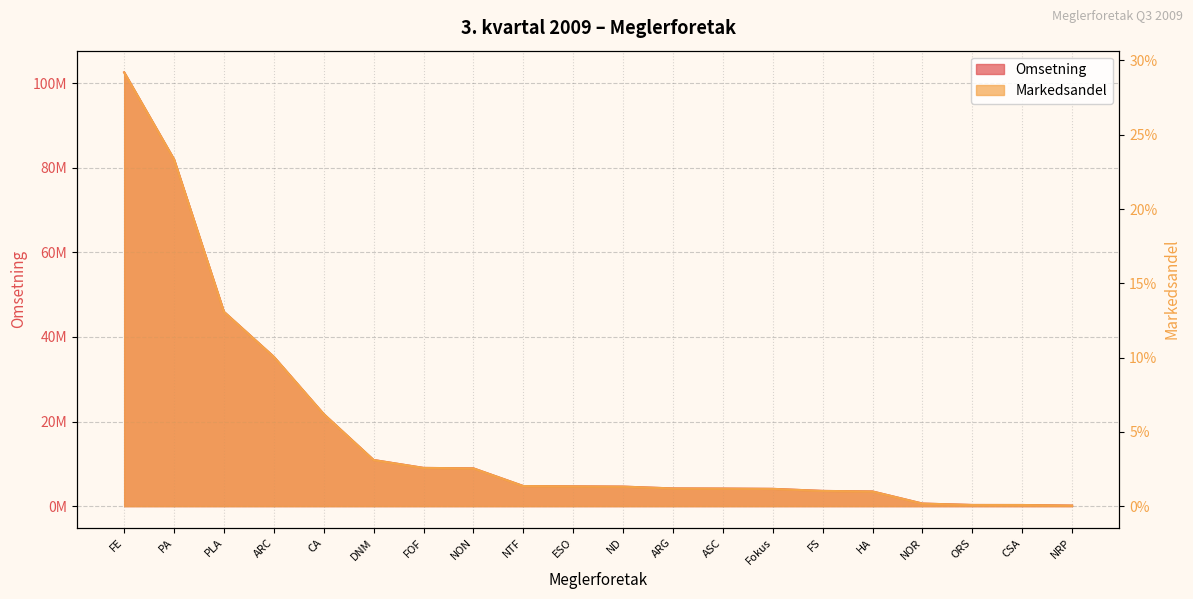

How many lines are shown in the chart?

2